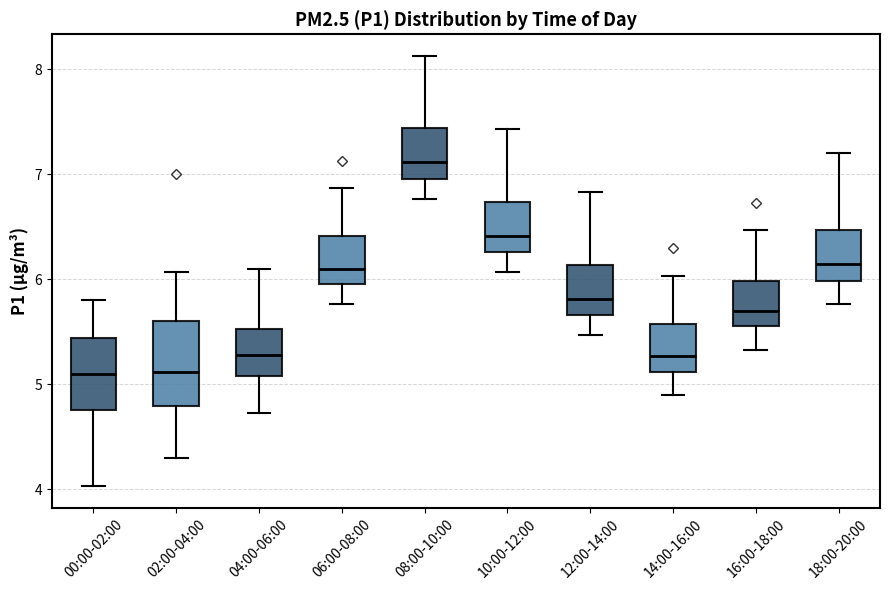

Reading left to right, read every box against the y-axis: the position of its median line, the range the box covers, and the ends of its whiskers. The values are not printed on the chart, so give them approximately, as read against the axis.

00:00-02:00: median 5.1, box 4.8 to 5.4, whiskers 4.0 to 5.8
02:00-04:00: median 5.1, box 4.8 to 5.6, whiskers 4.3 to 6.1
04:00-06:00: median 5.3, box 5.1 to 5.5, whiskers 4.7 to 6.1
06:00-08:00: median 6.1, box 6.0 to 6.4, whiskers 5.8 to 6.9
08:00-10:00: median 7.1, box 7.0 to 7.4, whiskers 6.8 to 8.1
10:00-12:00: median 6.4, box 6.3 to 6.7, whiskers 6.1 to 7.4
12:00-14:00: median 5.8, box 5.7 to 6.1, whiskers 5.5 to 6.8
14:00-16:00: median 5.3, box 5.1 to 5.6, whiskers 4.9 to 6.0
16:00-18:00: median 5.7, box 5.6 to 6.0, whiskers 5.3 to 6.5
18:00-20:00: median 6.2, box 6.0 to 6.5, whiskers 5.8 to 7.2